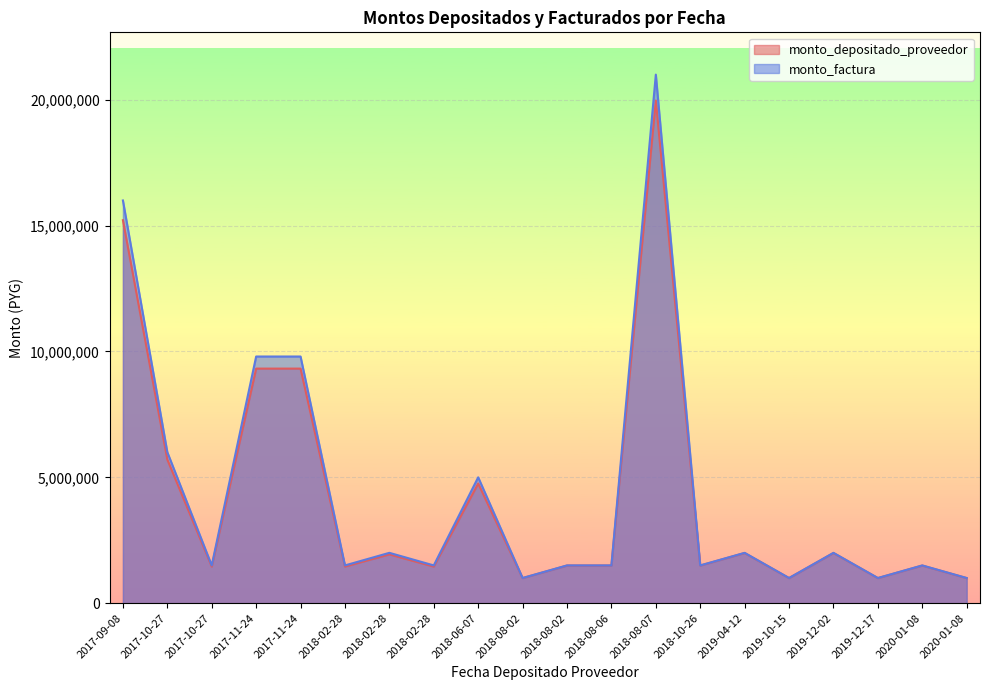

What is the total value across all series at 2019-12-17?

1996364